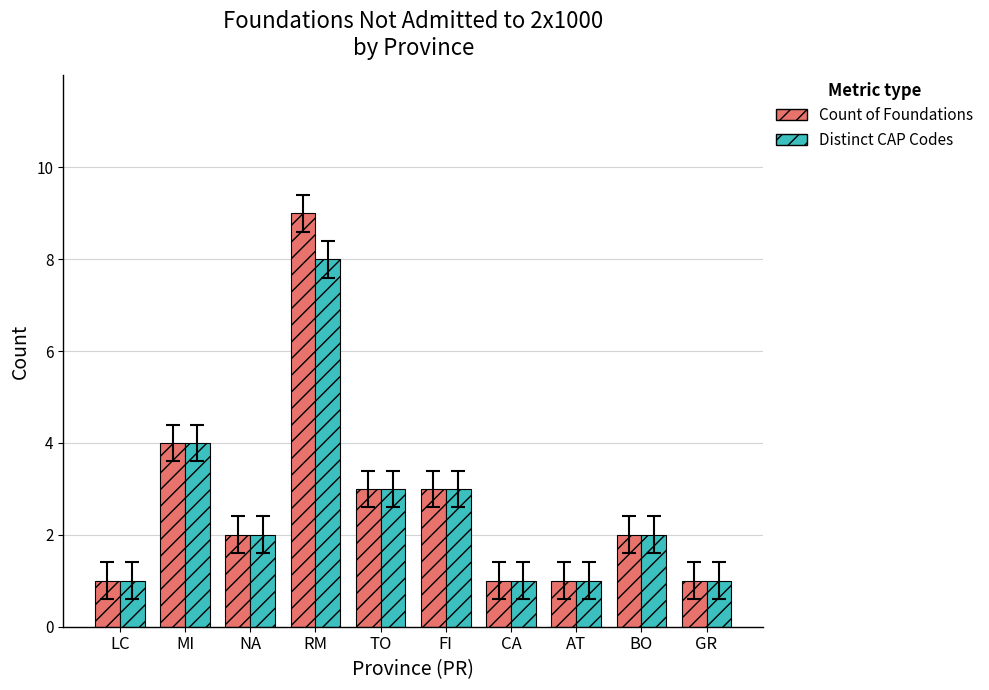

What is the label of the 8th bar from the right?

NA